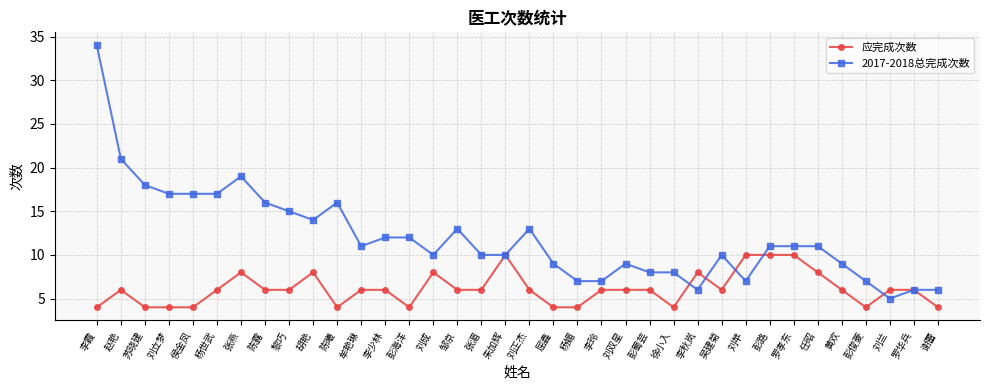

What value does the 应完成次数 series have at 李秋岚?

8